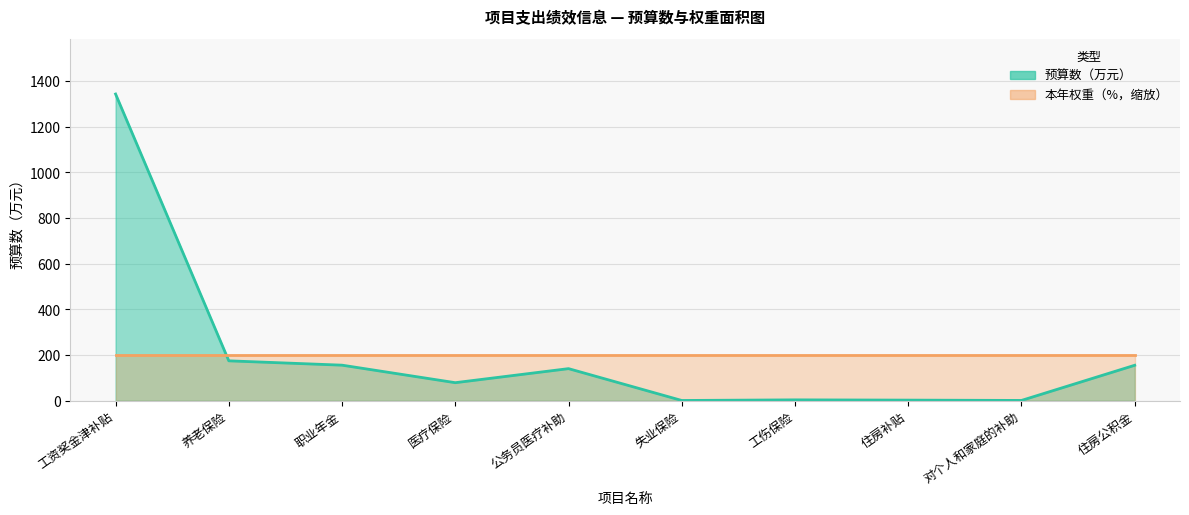

The value at 医疗保险 is 107.6. True or false?

False